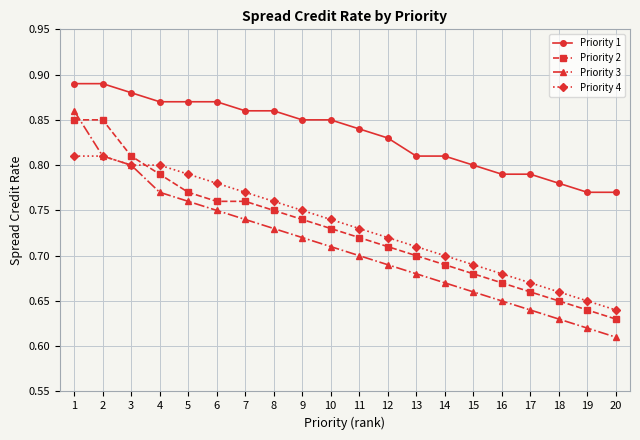

At which category does the chart reach its minimum across all series?

20